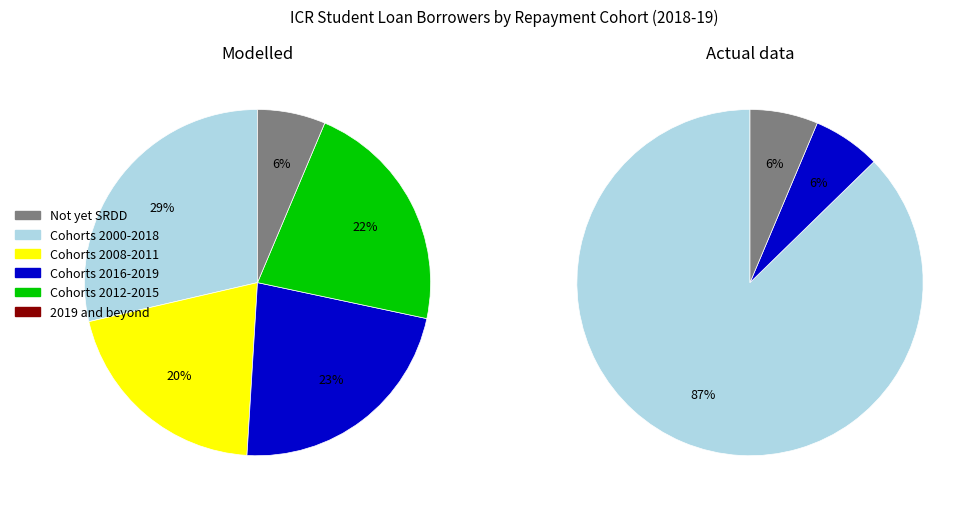

Does any single category account for the majority?

No